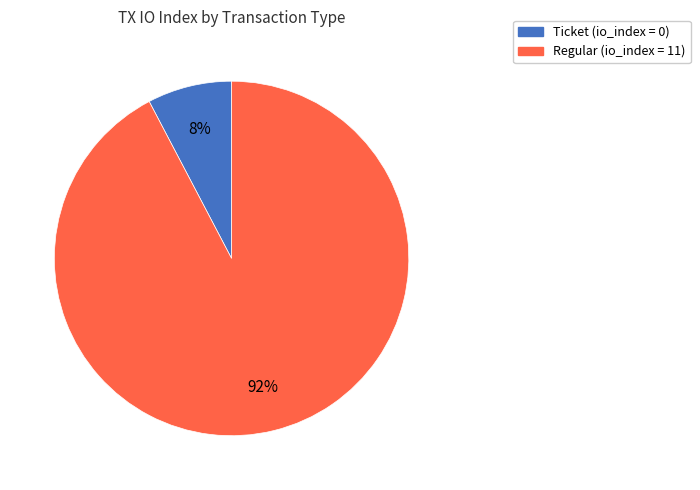

How many segments does this pie chart have?

2